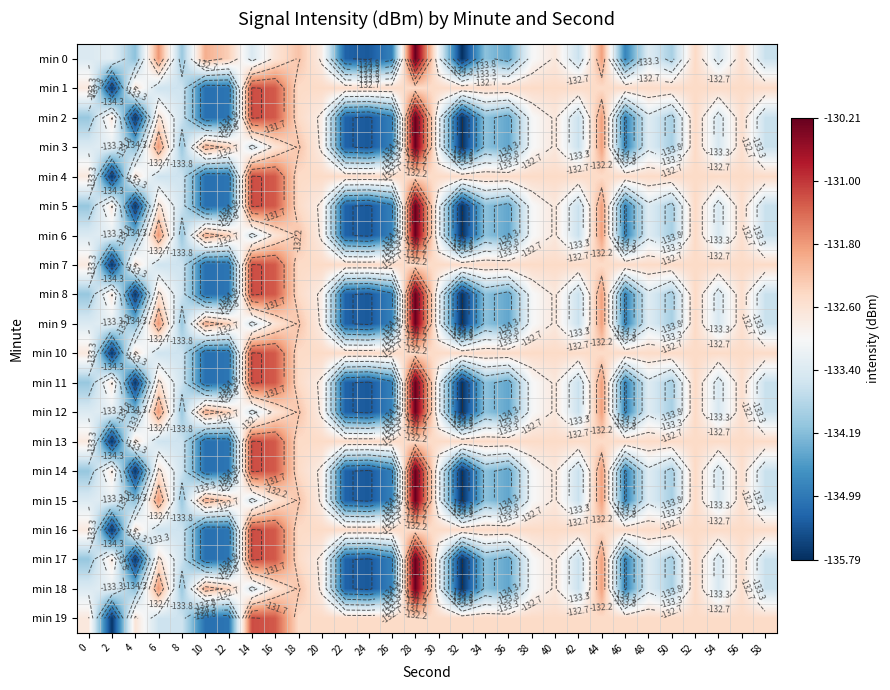

The value of min 8 at 26 is -134.9. True or false?

True